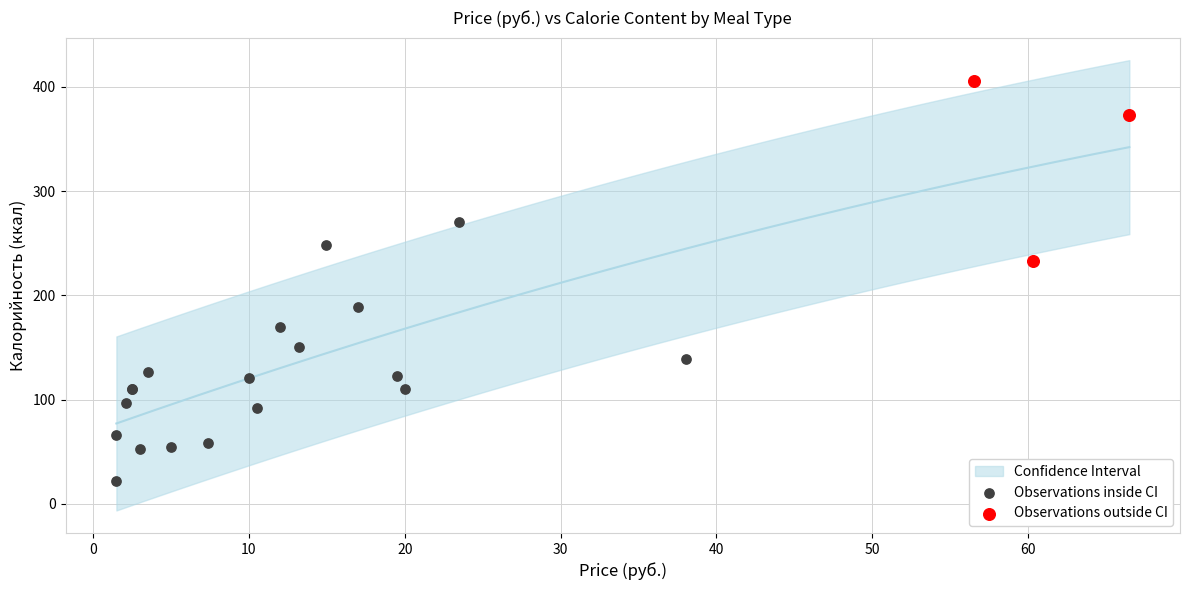

Which series reaches the maximum Y coordinate?

Observations outside CI